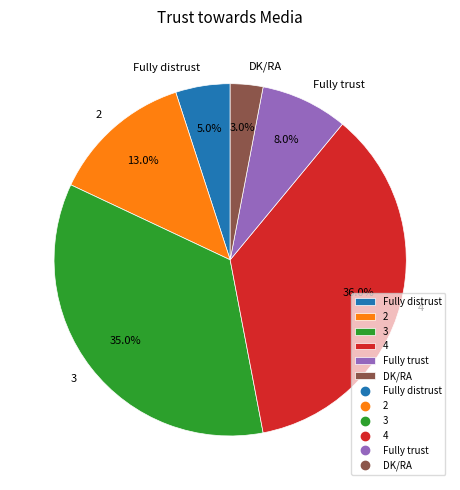

Rank the categories by value from highest to lowest.

4, 3, 2, Fully trust, Fully distrust, DK/RA